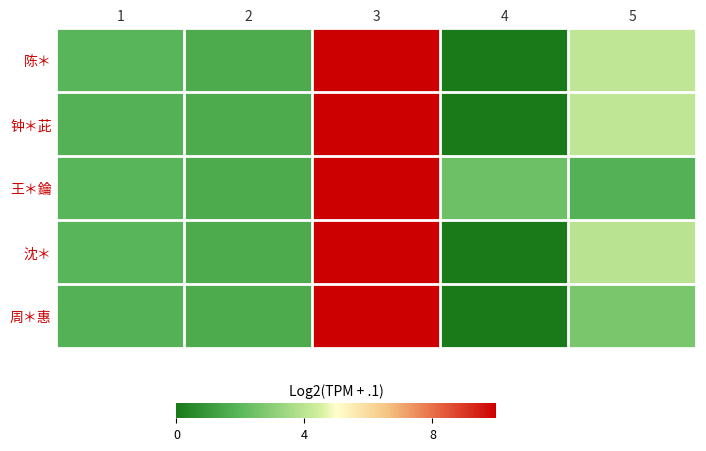

Rank the series at 1 from highest to lowest value.

陈＊, 王＊鑰, 沈＊, 钟＊茈, 周＊惠